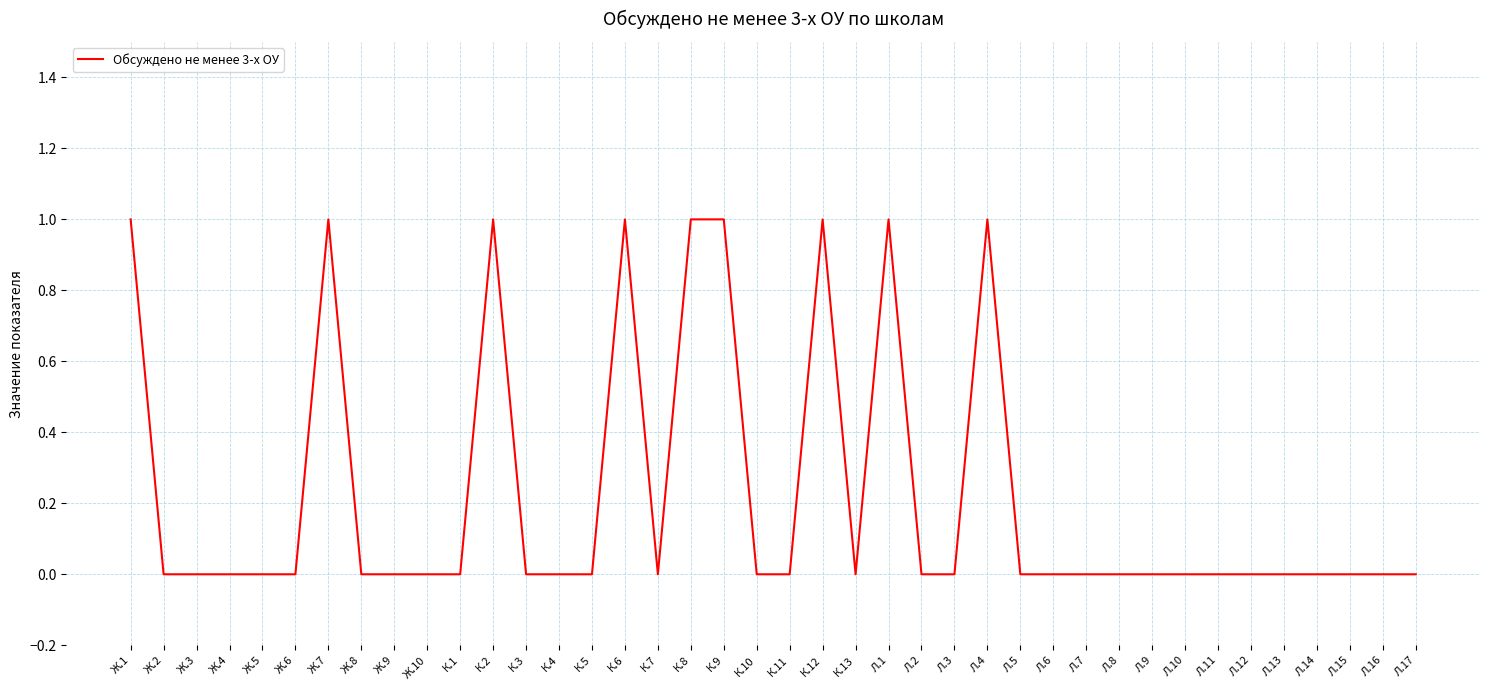

What is the sum of the values at Л.1 and Л.10?

1